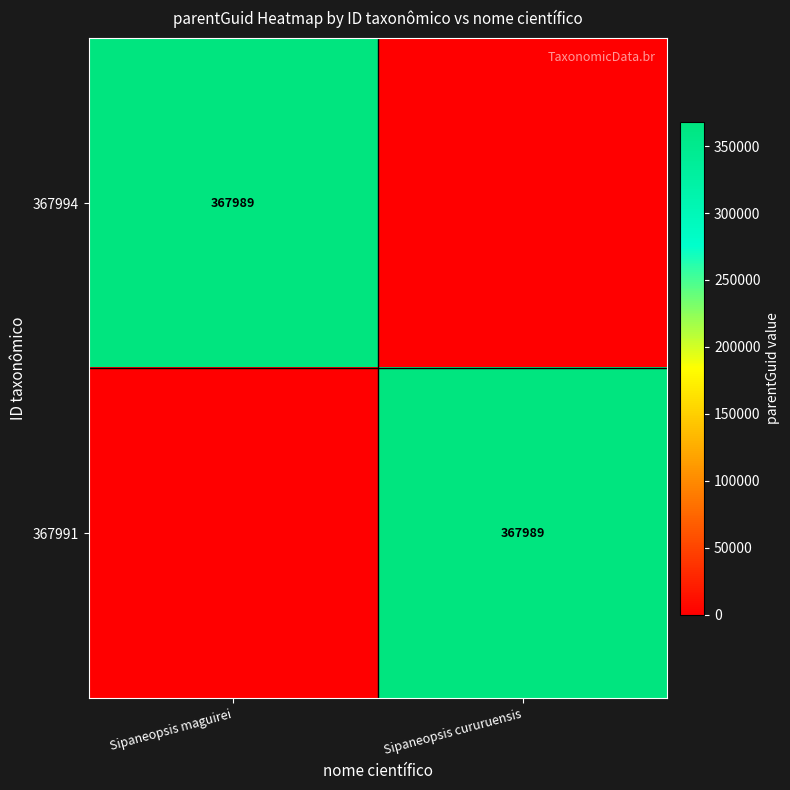

The 367994 series shows 205938 at Sipaneopsis maguirei. True or false?

False